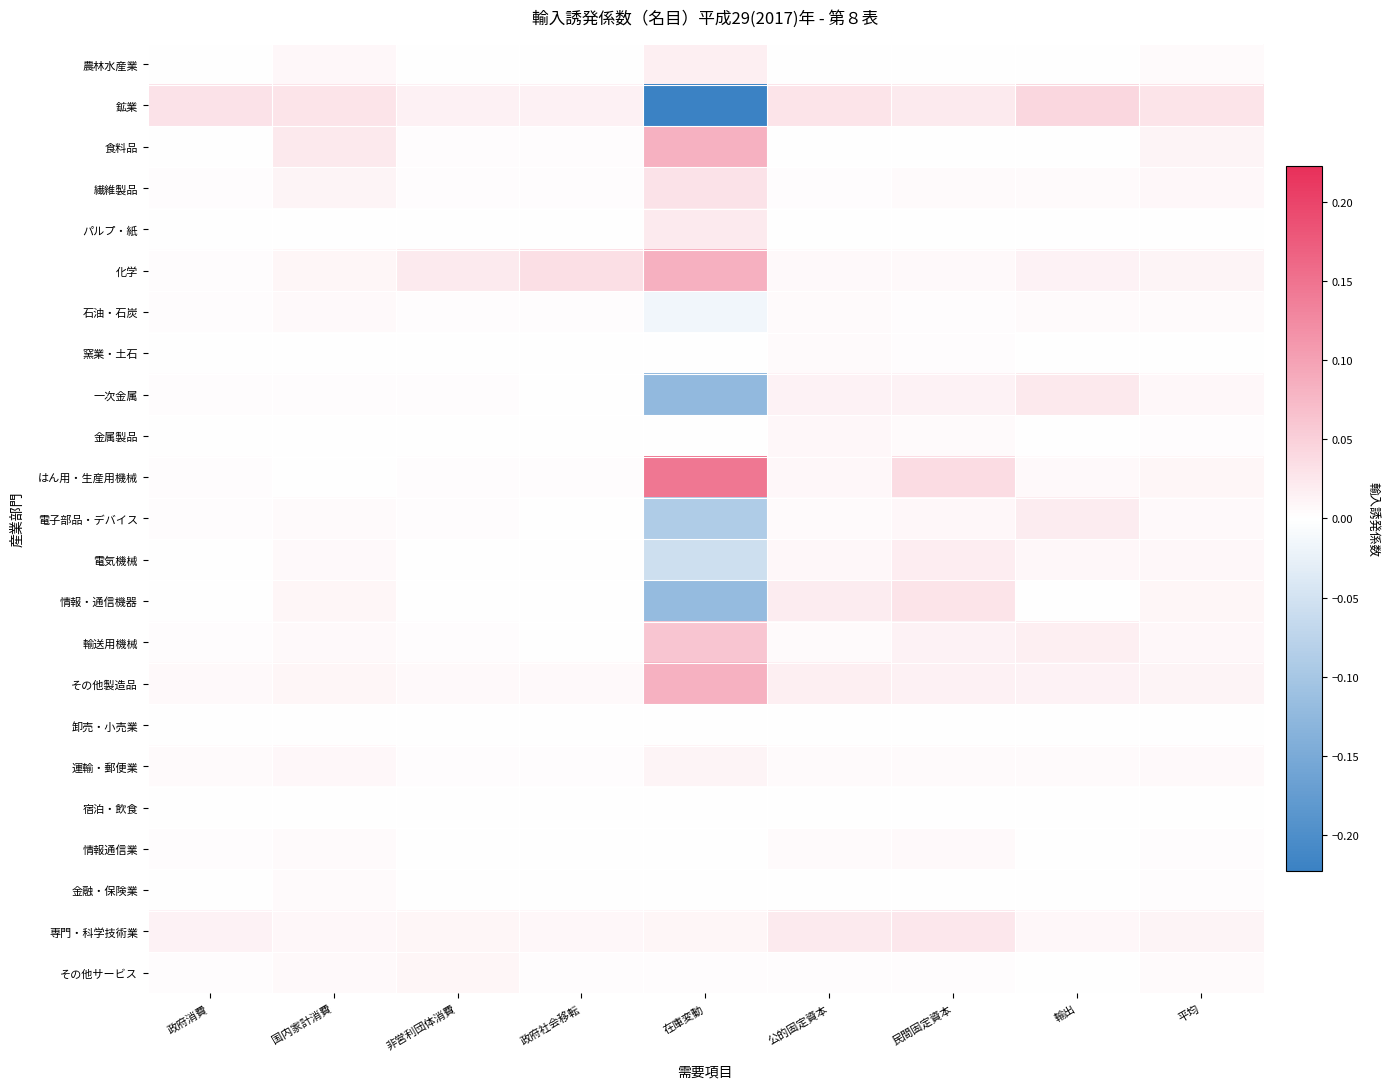

Which category has the highest value across all series?

在庫変動